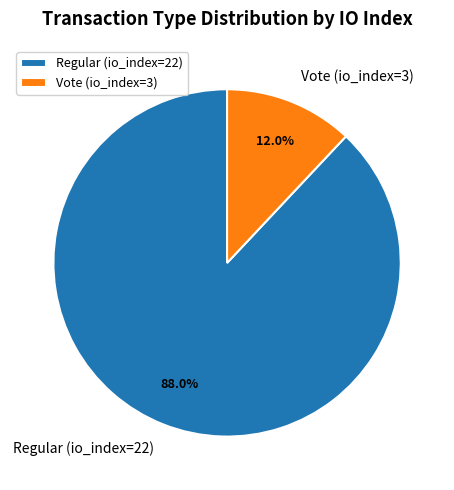

To the nearest percent, what is the difference between the Vote (io_index=3) and Regular (io_index=22) slice percentages?

76%